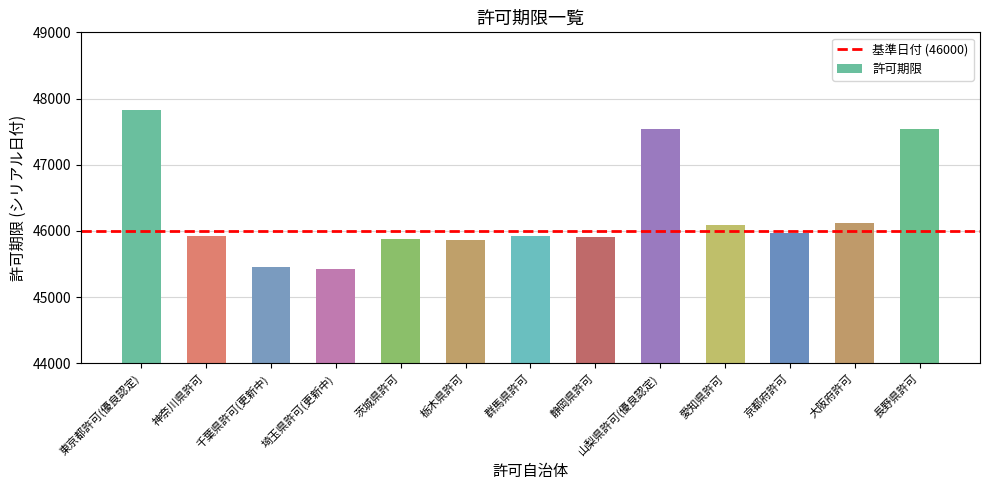

Which label corresponds to the smallest value in the chart?

埼玉県許可(更新中)